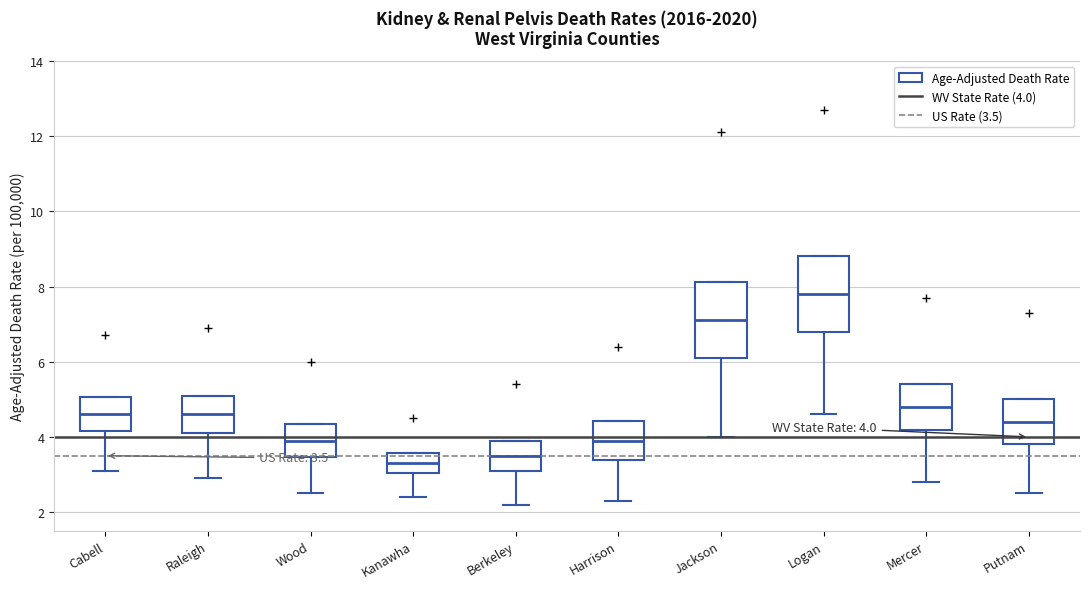

Which box's median line is the lowest?

Kanawha